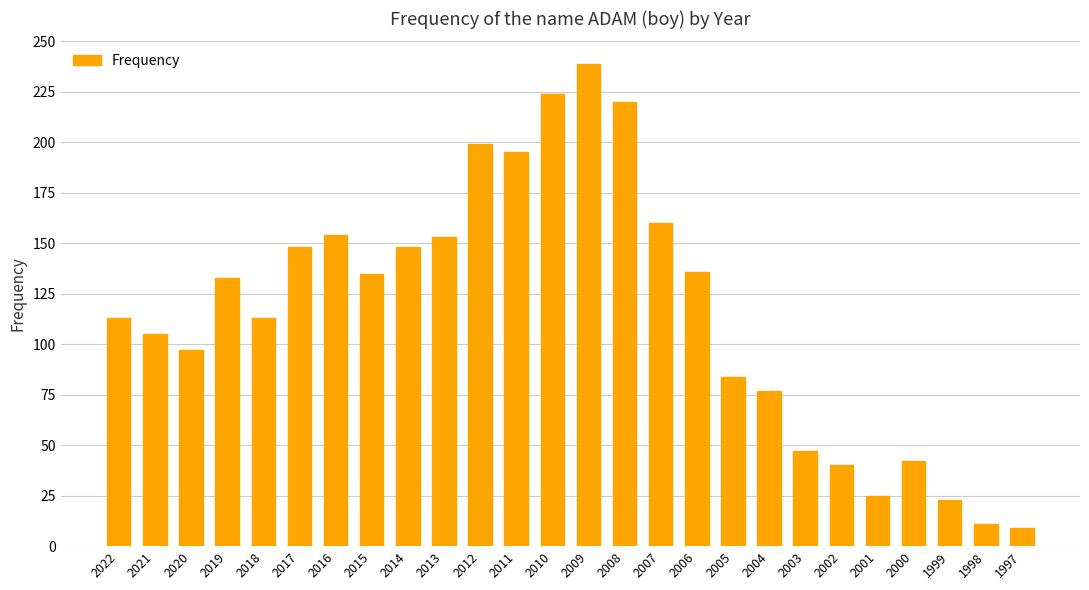

Which category has the highest value across all series?

2009